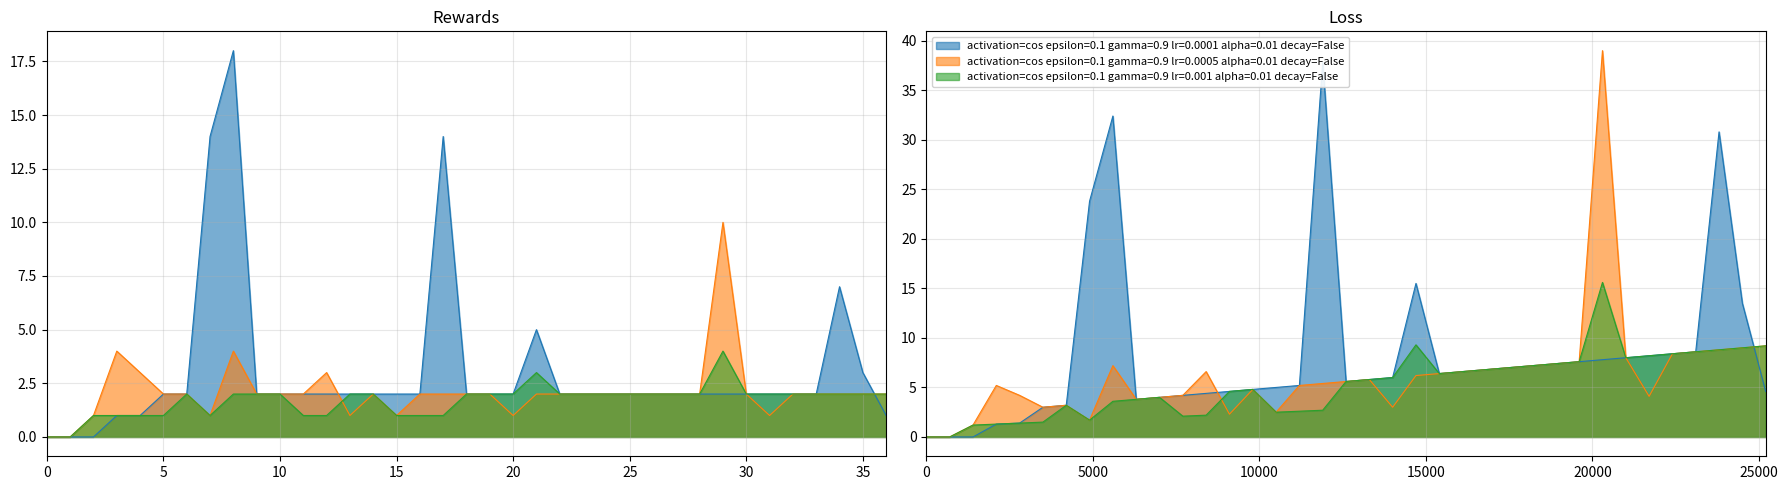

What is the total value across all series at 20?

5